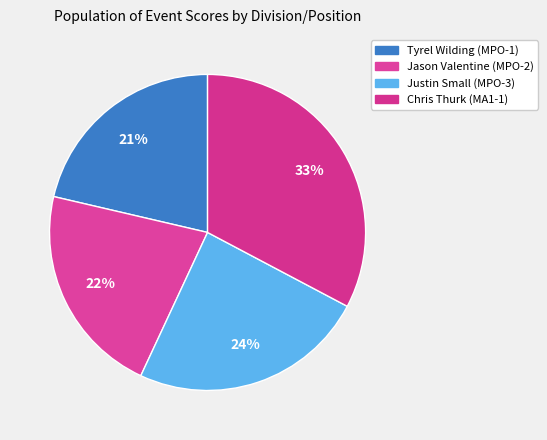

Count the number of slices in the pie.

4